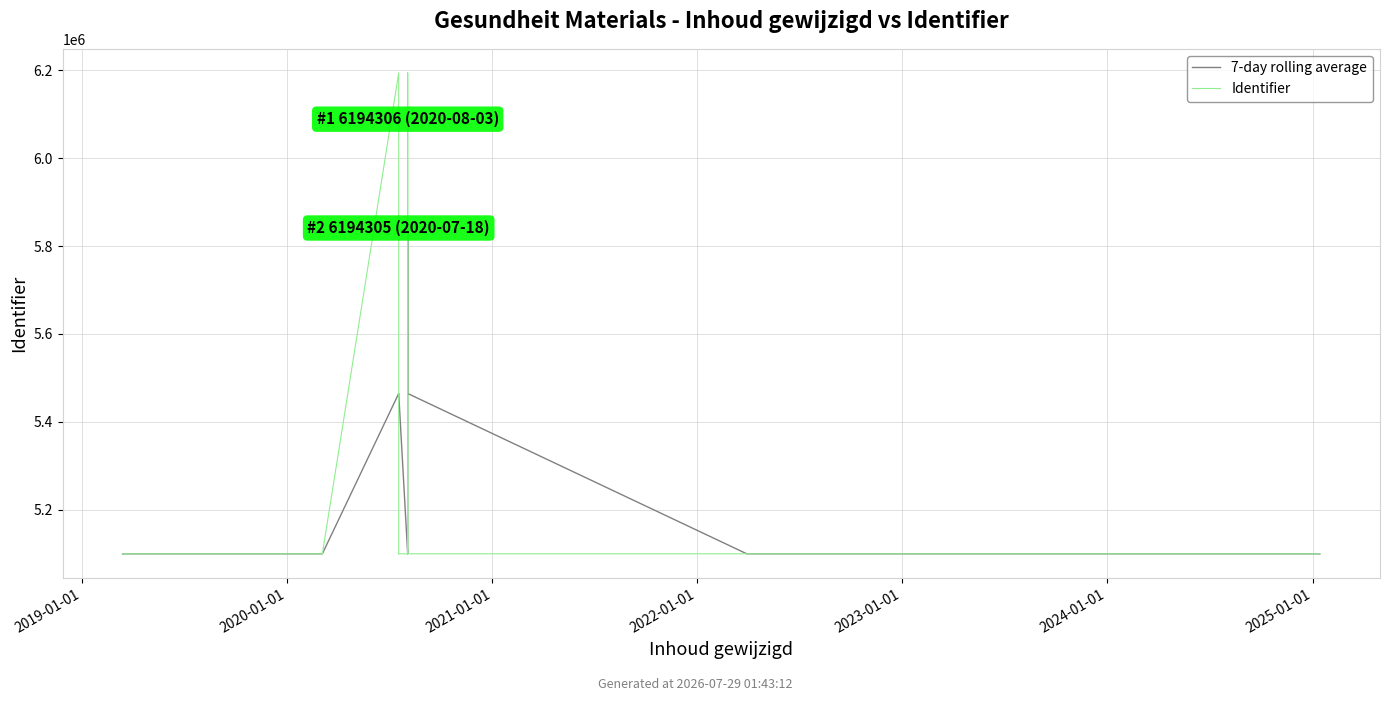

True or false: Identifier and 7-day rolling average intersect in this chart.

True